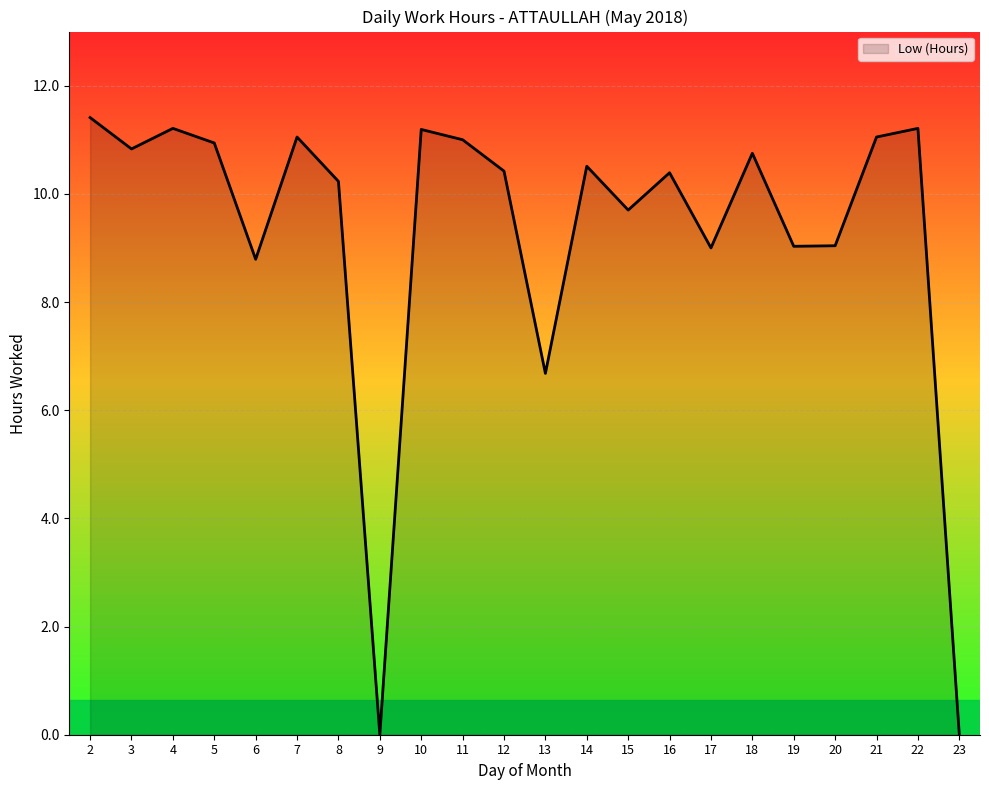

Between 23 and 3, which is larger?

3